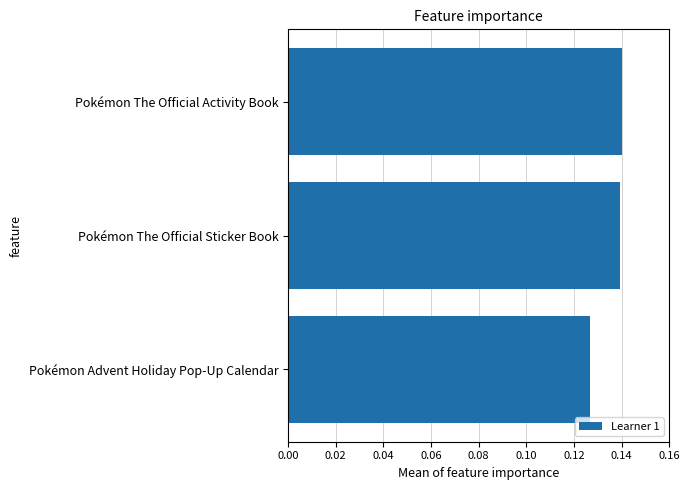

The value at Pokémon The Official Sticker Book is 0.2. True or false?

False